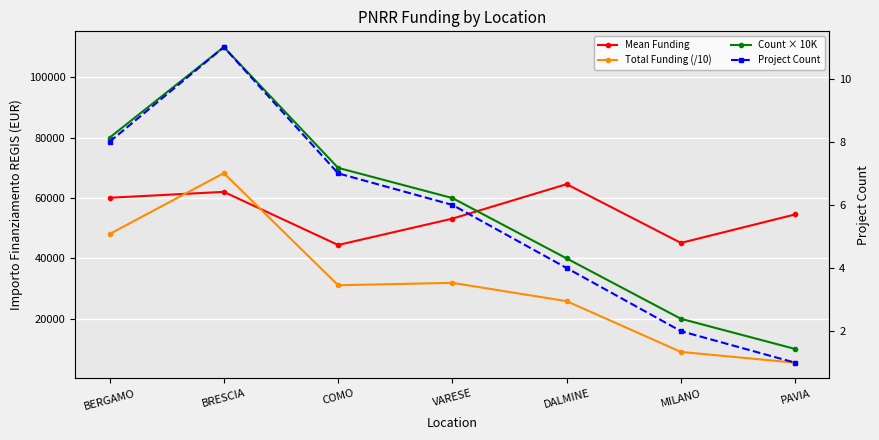

What is the difference between the Project Count values at COMO and VARESE?

1.0